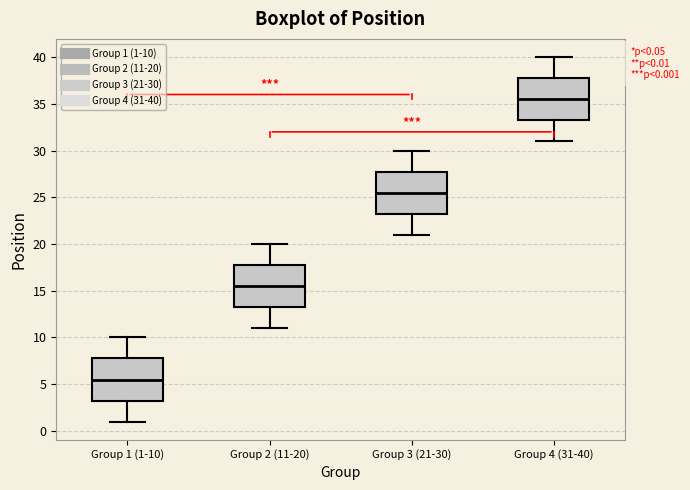

Which box has the highest median line?

Group 4 (31-40)